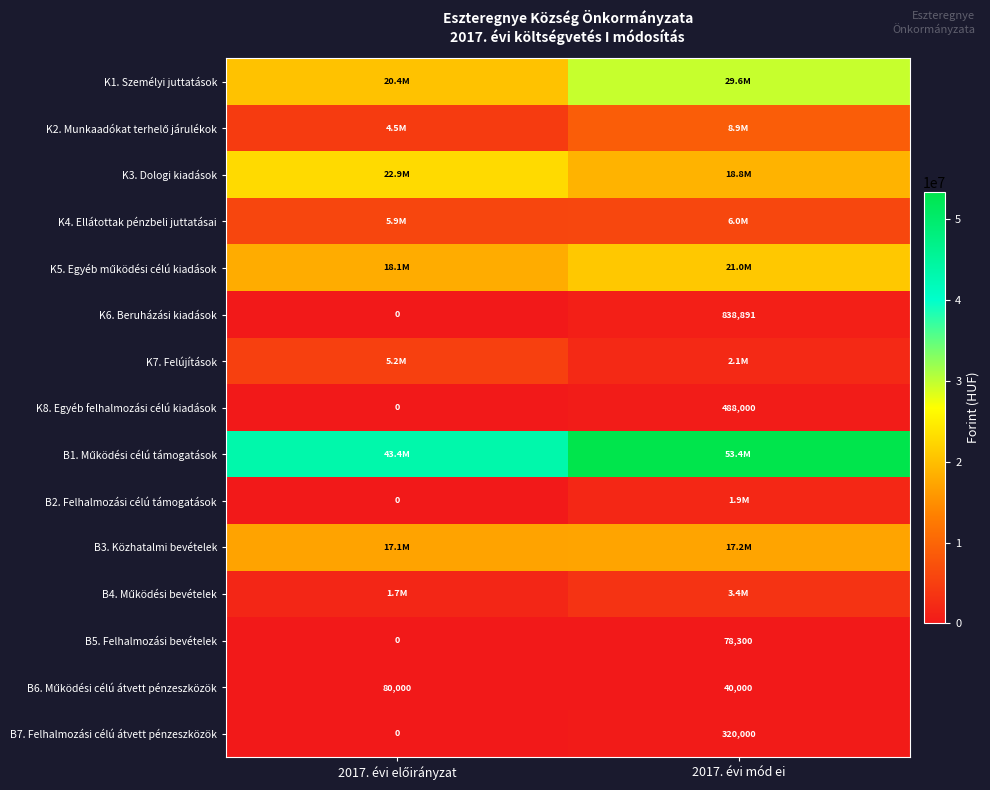

Which category has the highest value in the K8. Egyéb felhalmozási célú kiadások series?

2017. évi mód ei